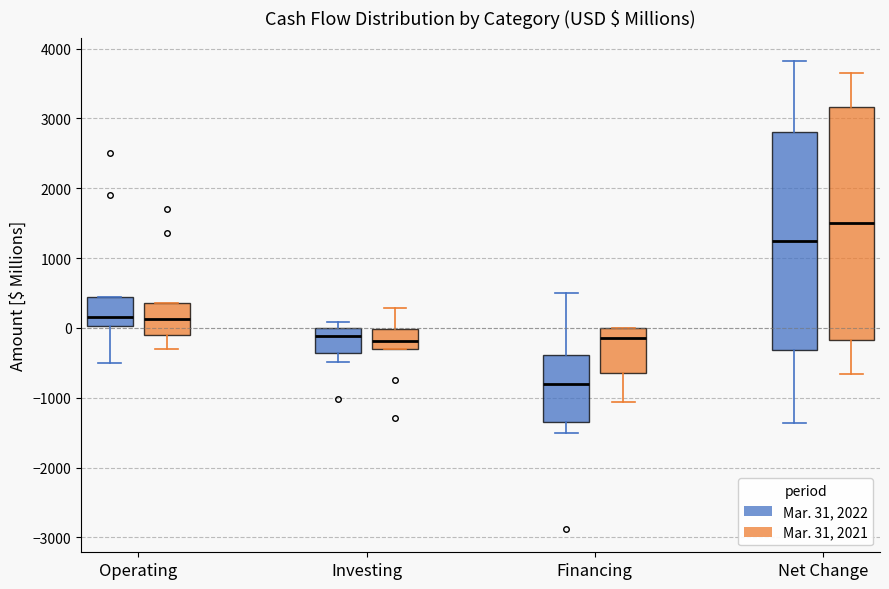

Where is the lower edge of the box for Financing (Mar. 31, 2021) on the y-axis? The values are not printed on the chart, so give them approximately, as read against the axis.

-700